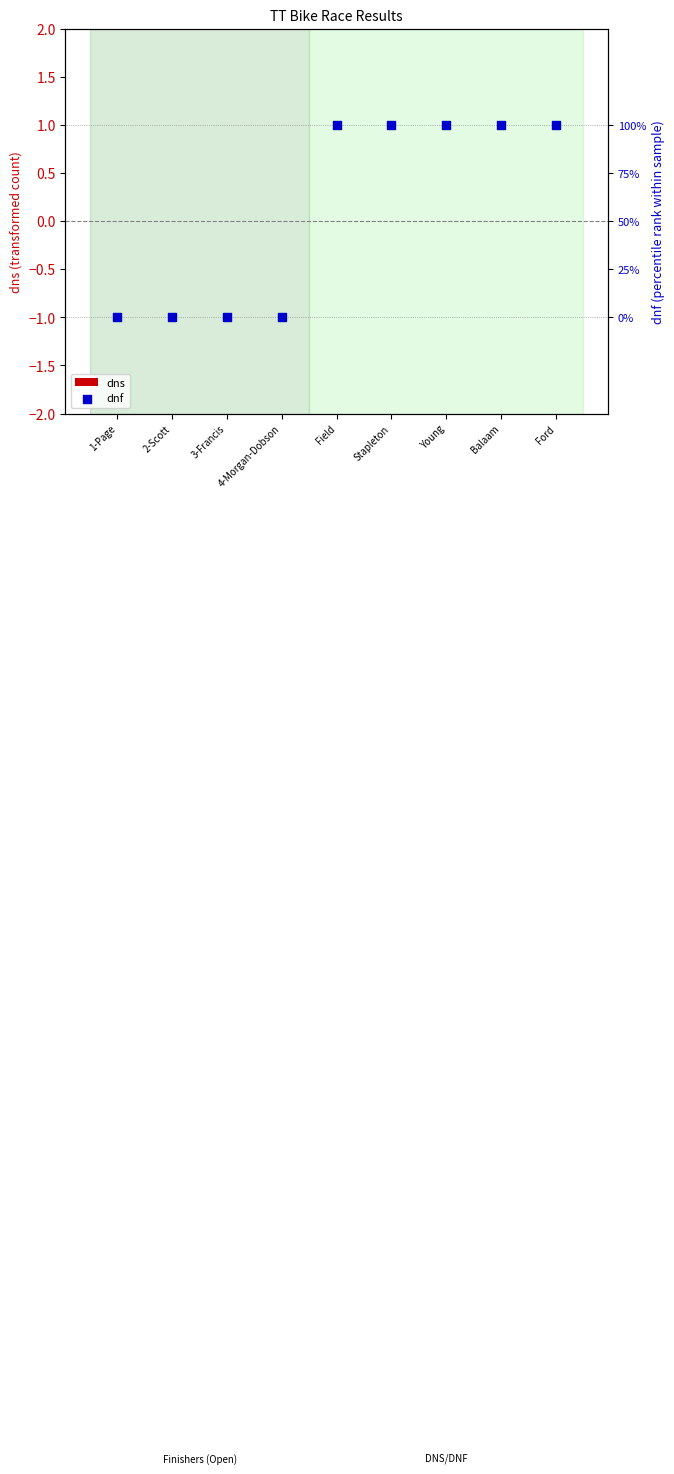

Which series contains the highest Y value?

dnf